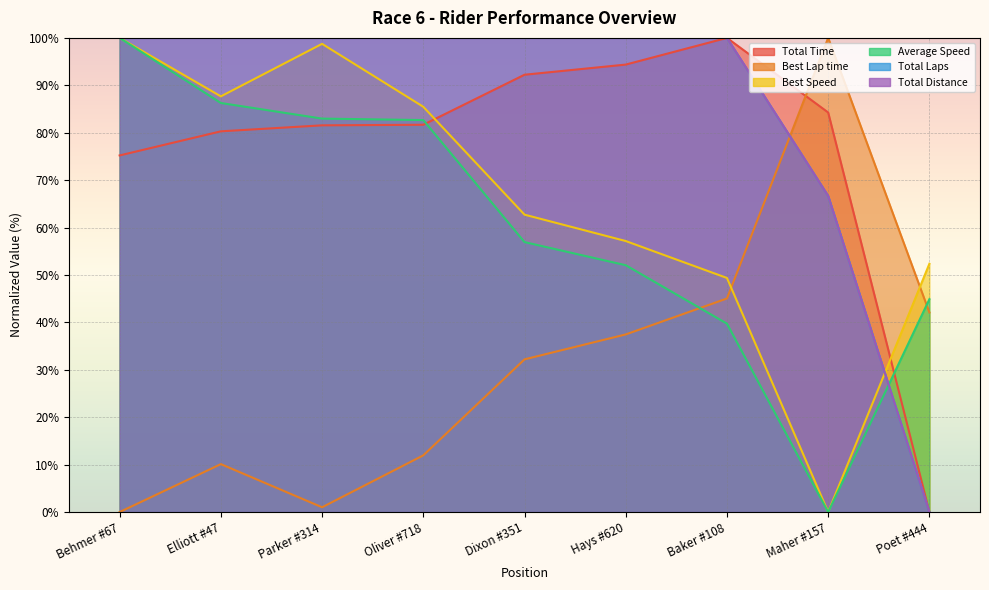

Is it true that Total Time equals 0.0 at Poet #444?

True